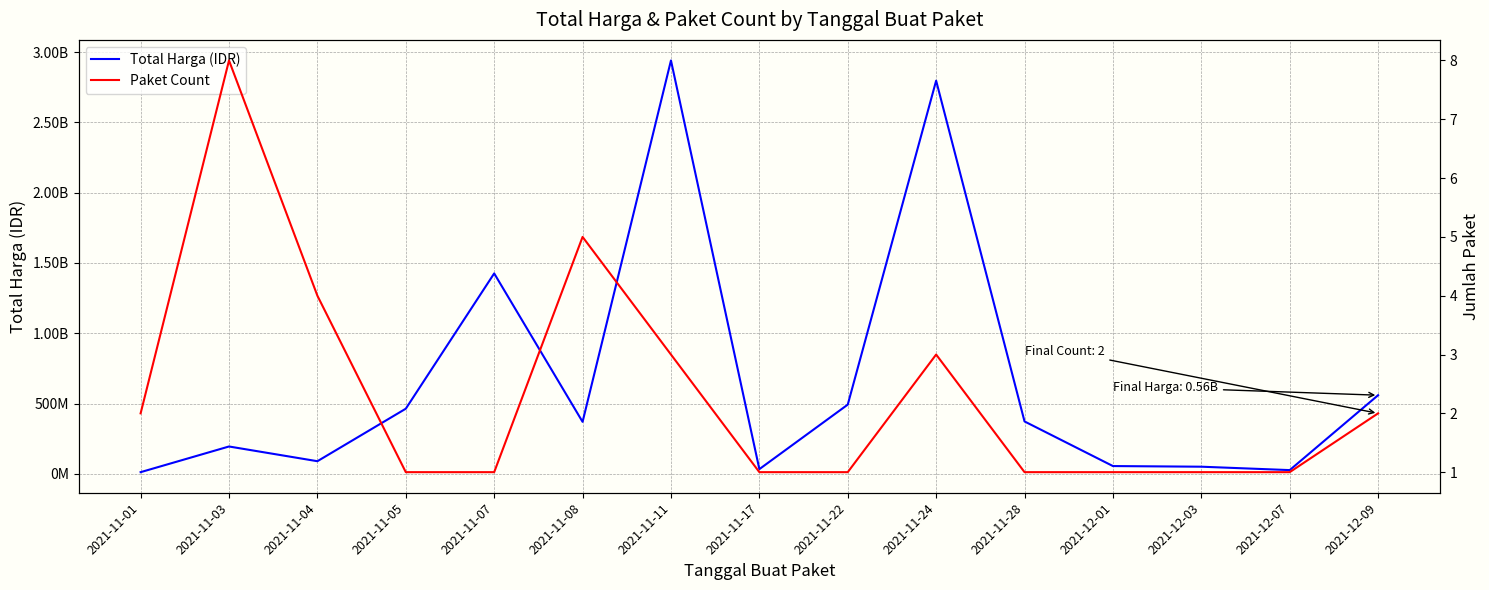

What is the maximum value shown in the chart?

2939963240